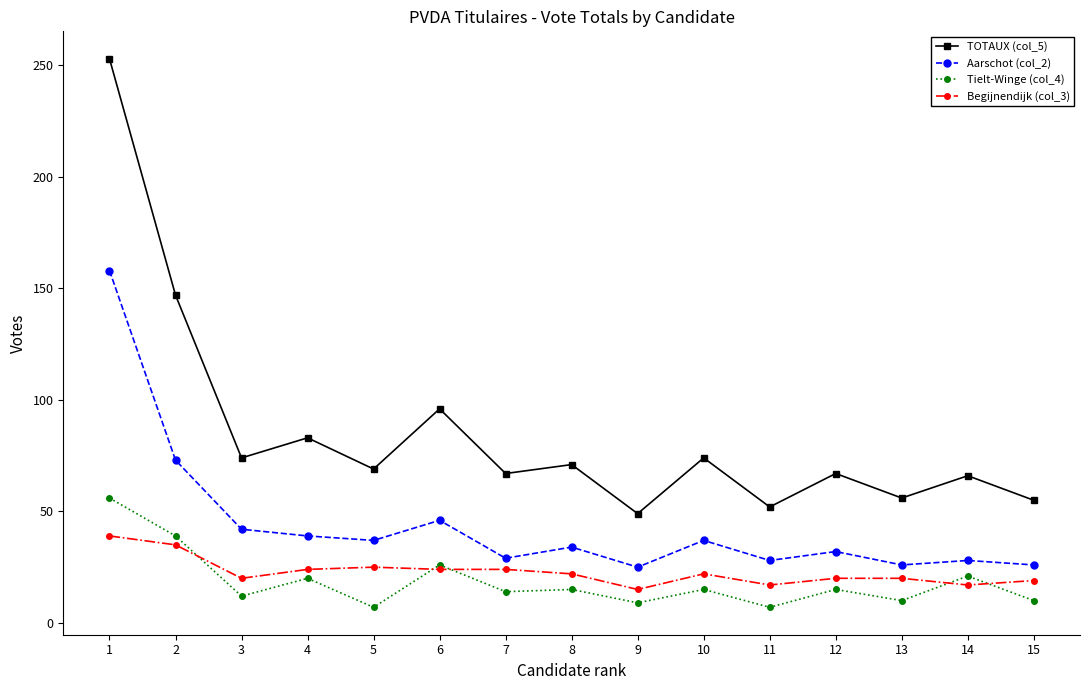

True or false: Tielt-Winge (col_4) and TOTAUX (col_5) cross at least once.

False